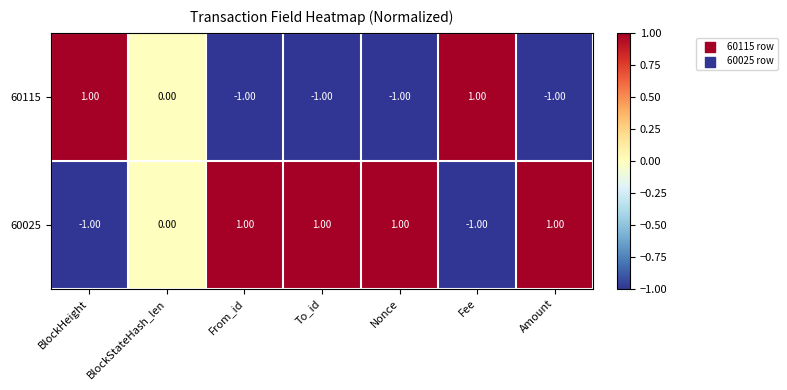

Is the value of 60115 at BlockHeight greater than the value of 60025 at BlockHeight?

Yes